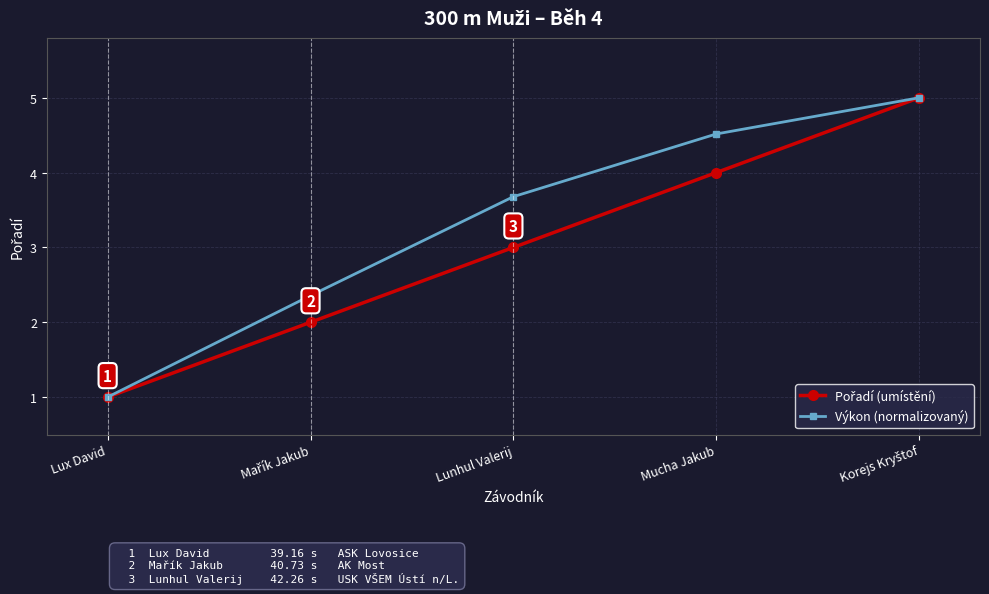

What position from the right is Lux David?

5